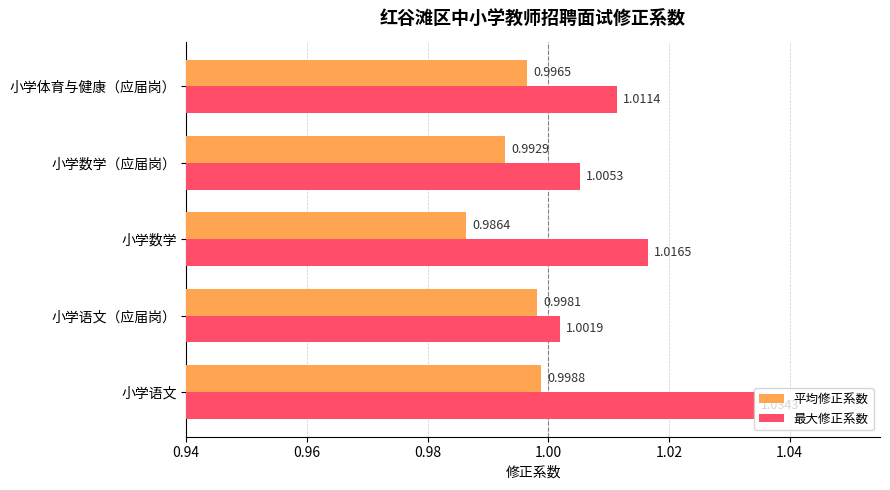

What is the sum of all 最大修正系数 values?

5.1